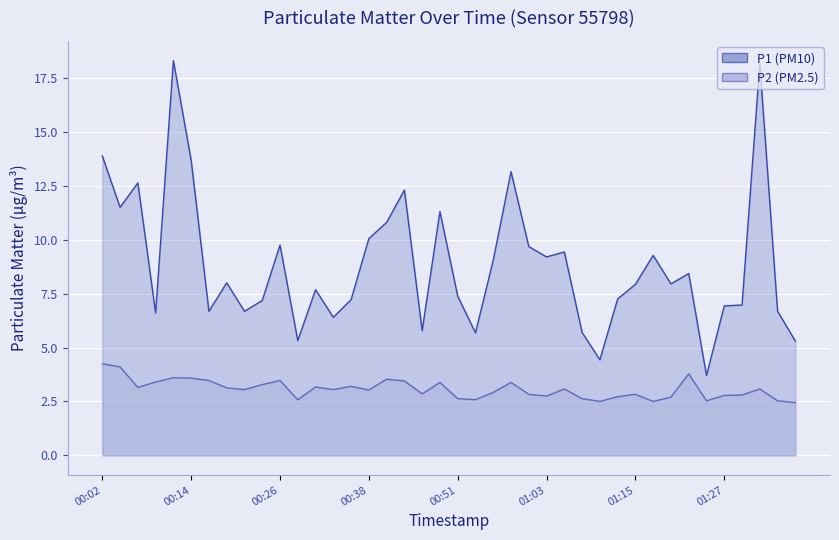

How many interior local peaks does the P1 series have?

12